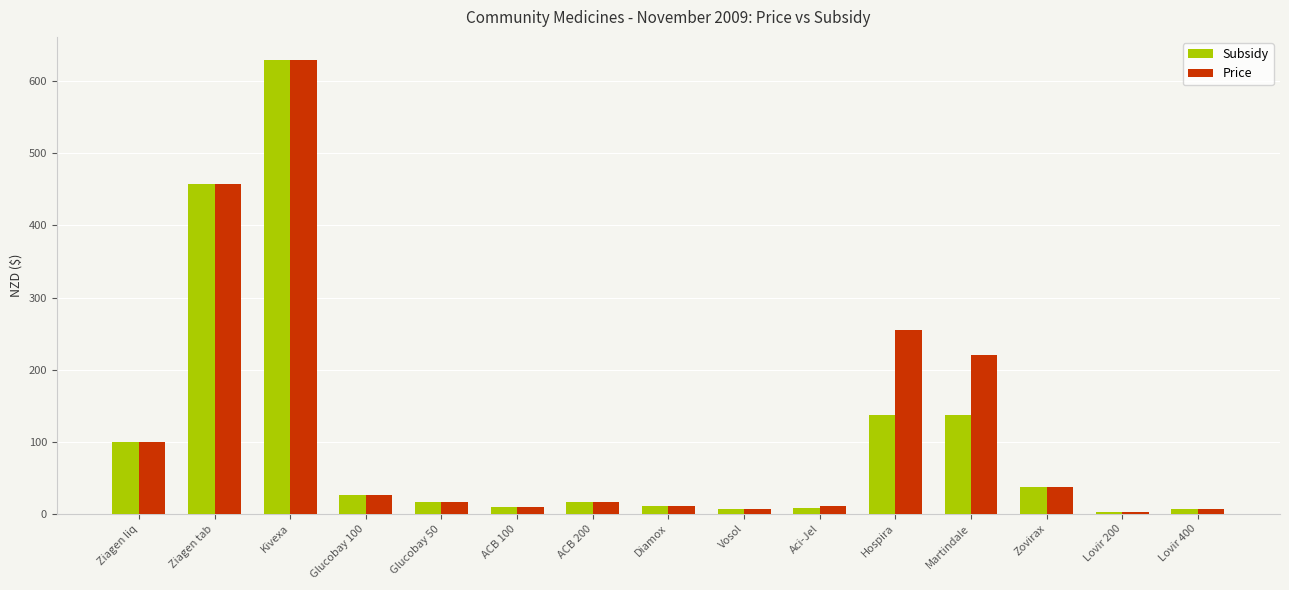

How many series are shown in this chart?

2